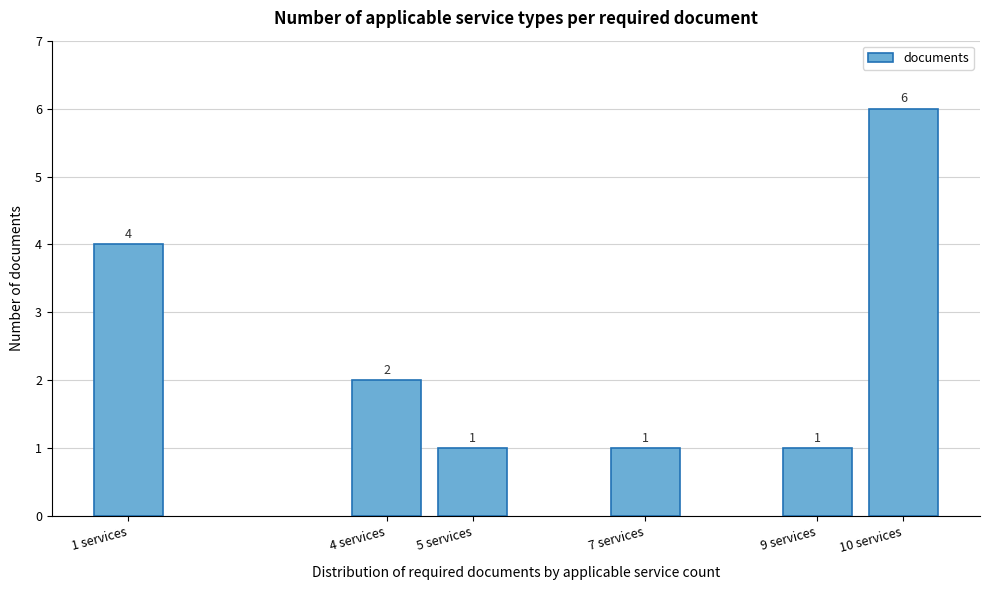

Reading right to left, transcribe all the data shown in this chart.

10 services=6	9 services=1	7 services=1	5 services=1	4 services=2	1 services=4